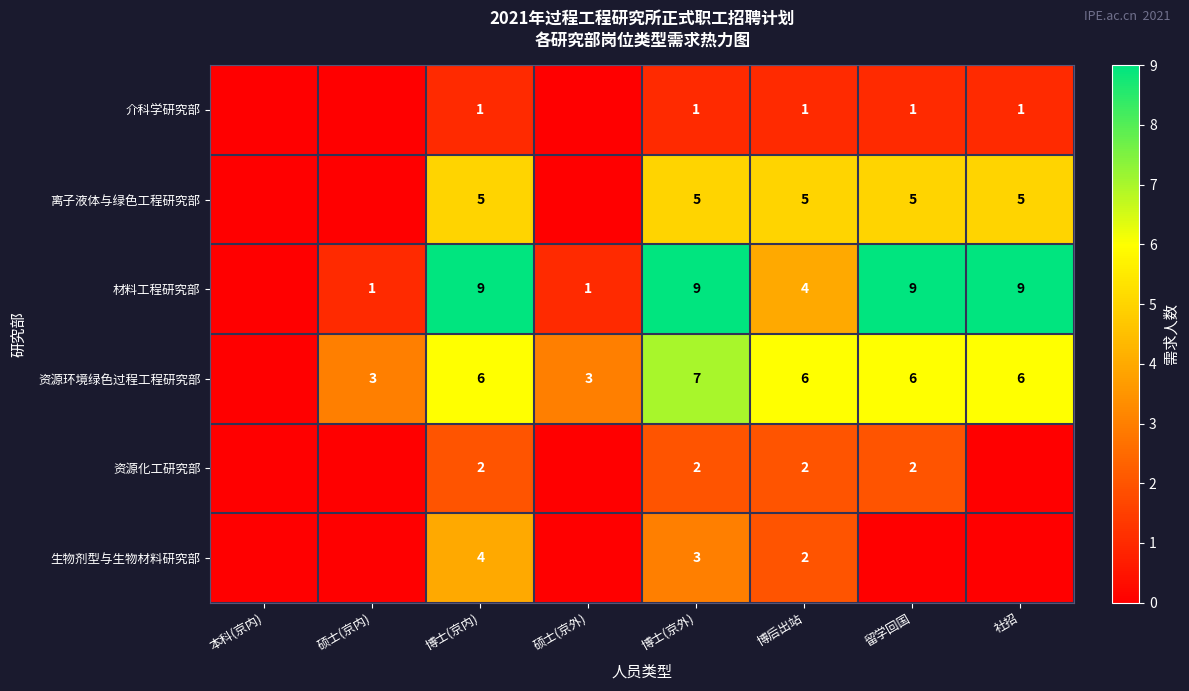

What is the difference between the highest and lowest values at 博士(京内)?

8